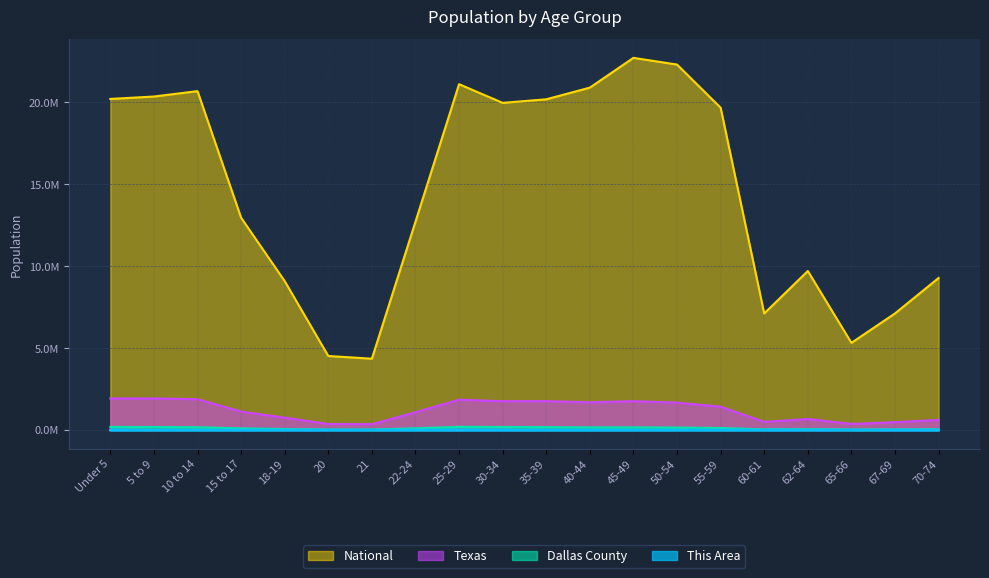

True or false: Texas and This Area cross at least once.

False